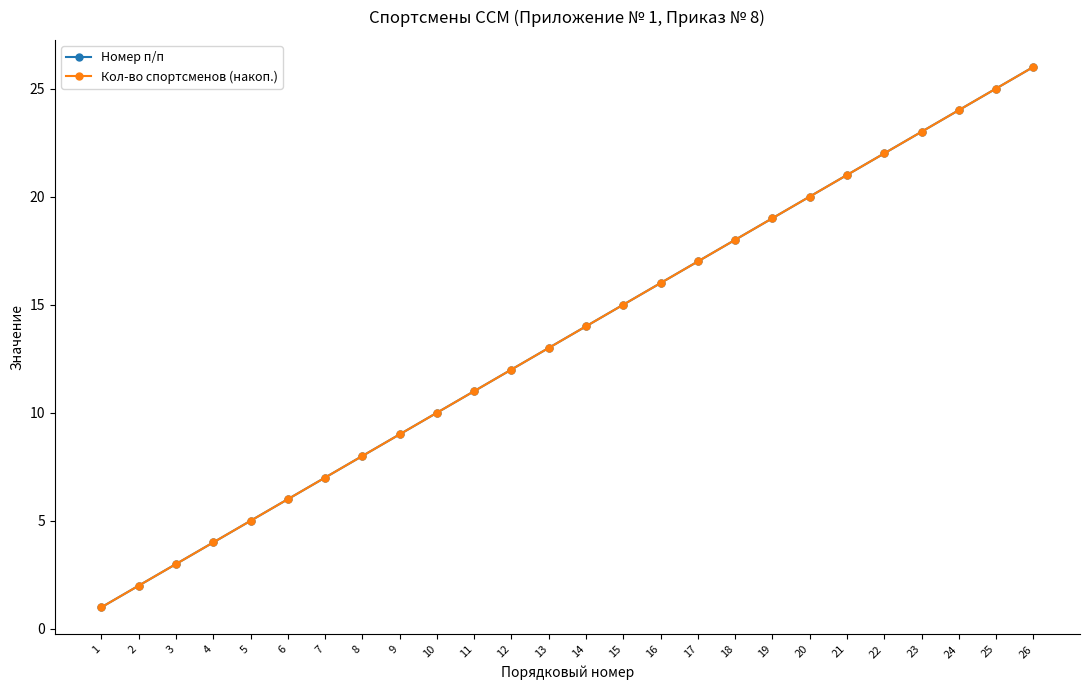

Does the chart have visible grid lines?

No